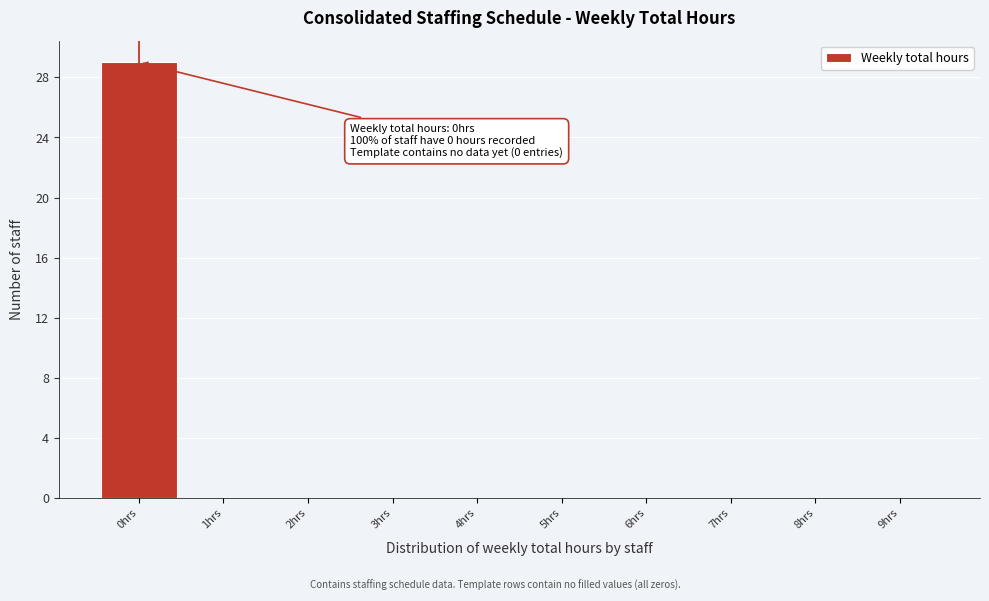

Over which range of the x-axis is the bar tallest?

-0.5 to 0.5